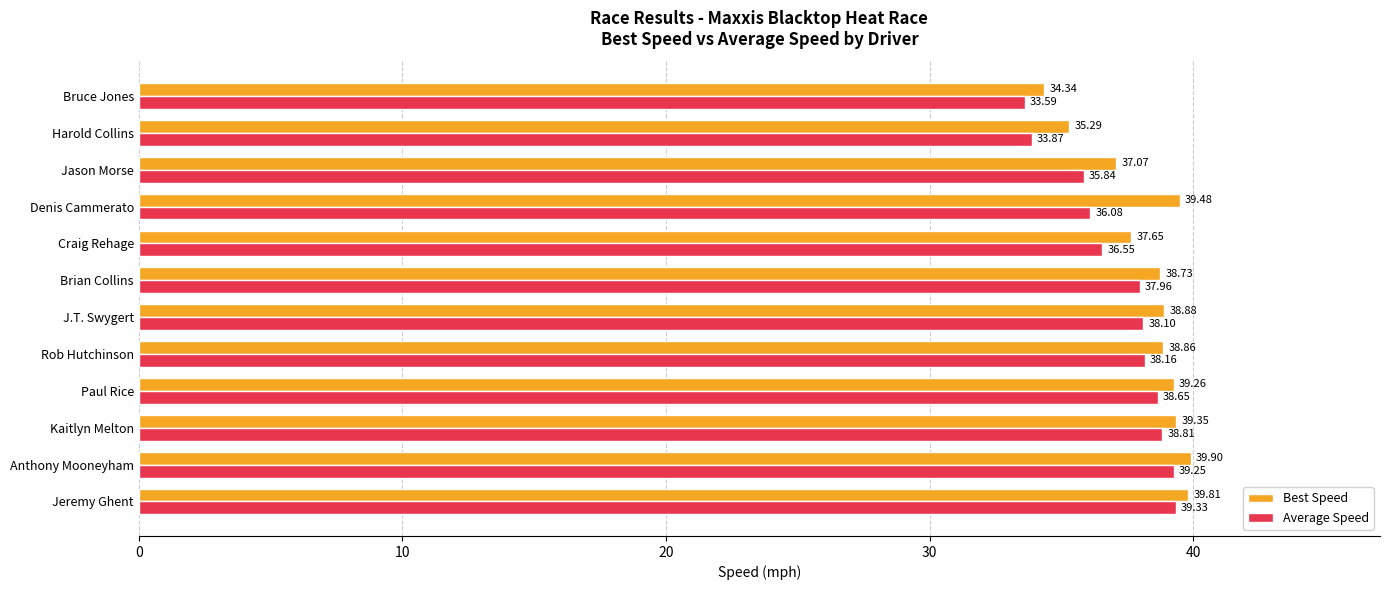

At which category is the sum across all series the highest?

Anthony Mooneyham